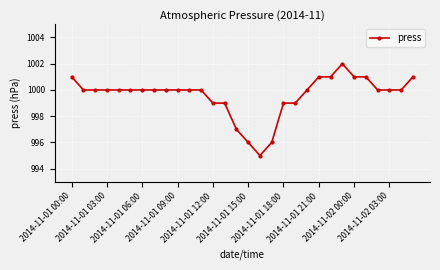

What is the average value?

1000